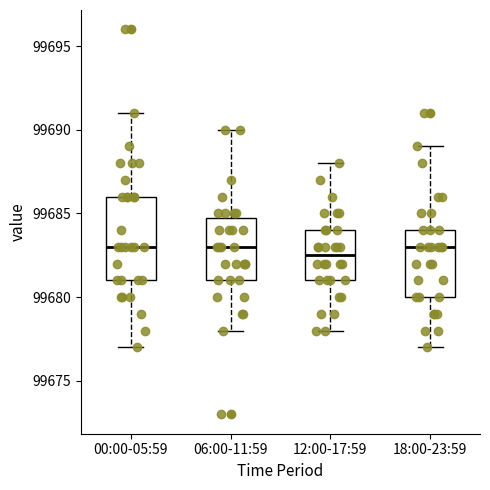

Which box has the lowest median line?

12:00-17:59